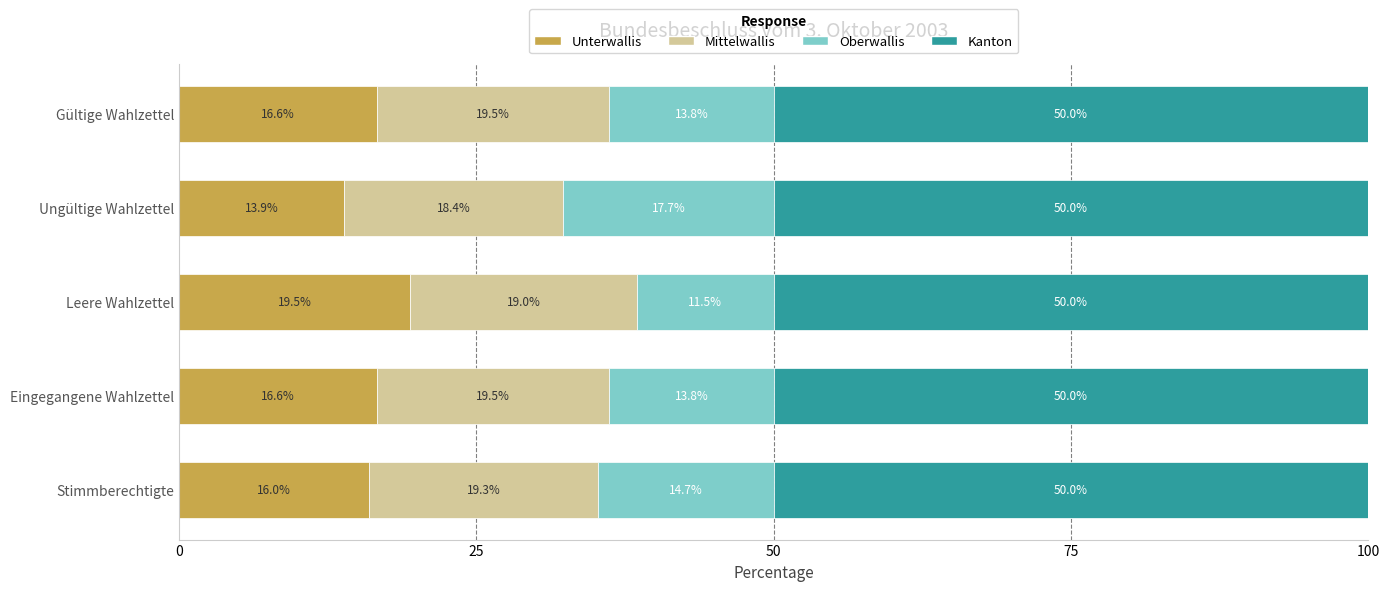

At which label is Unterwallis closest to 16?

Stimmberechtigte